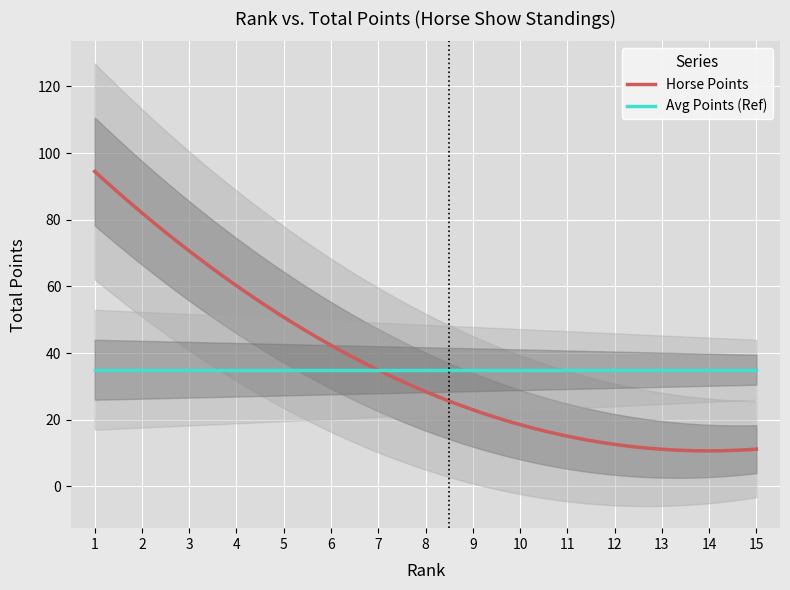

What is the maximum value for Avg Points (Ref)?

35.0